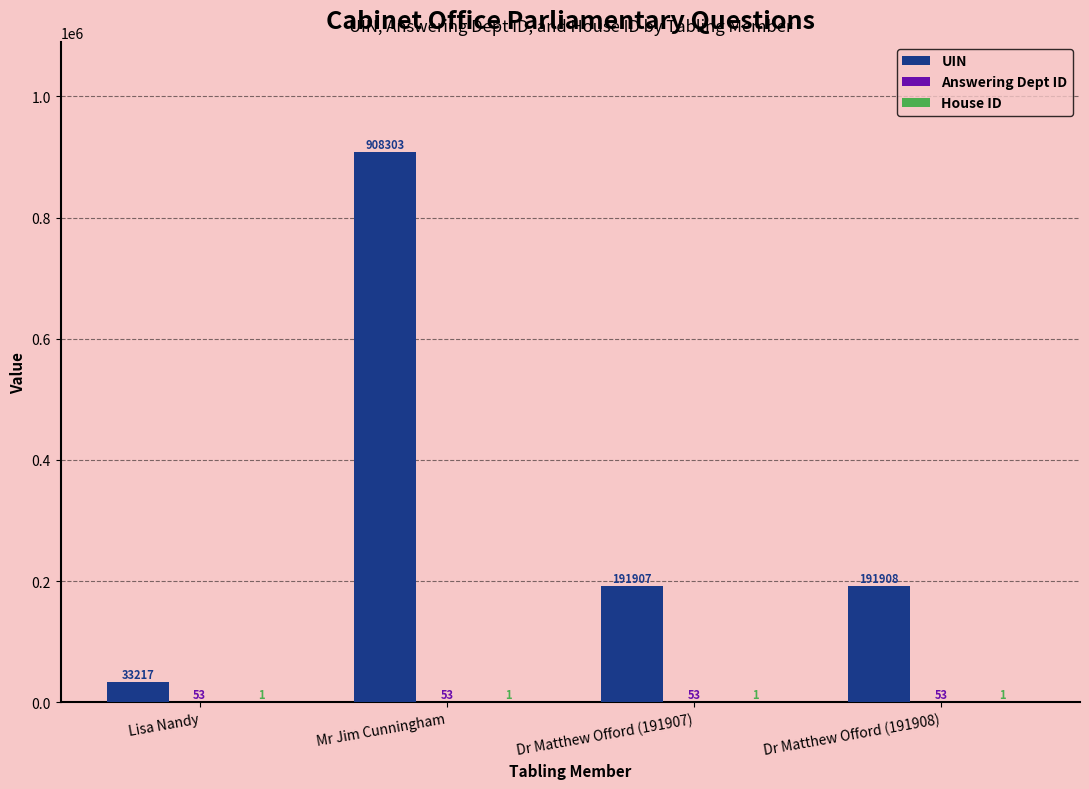

Where is UIN nearest to the value 470760?

Dr Matthew Offord (191908)